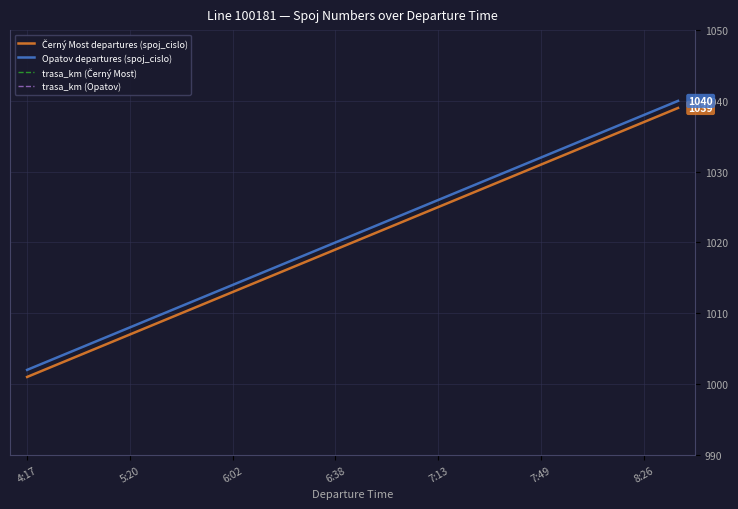

Is the value of trasa_km (Opatov) at 16 greater than the value of Opatov departures (spoj_cislo) at 5:20?

No